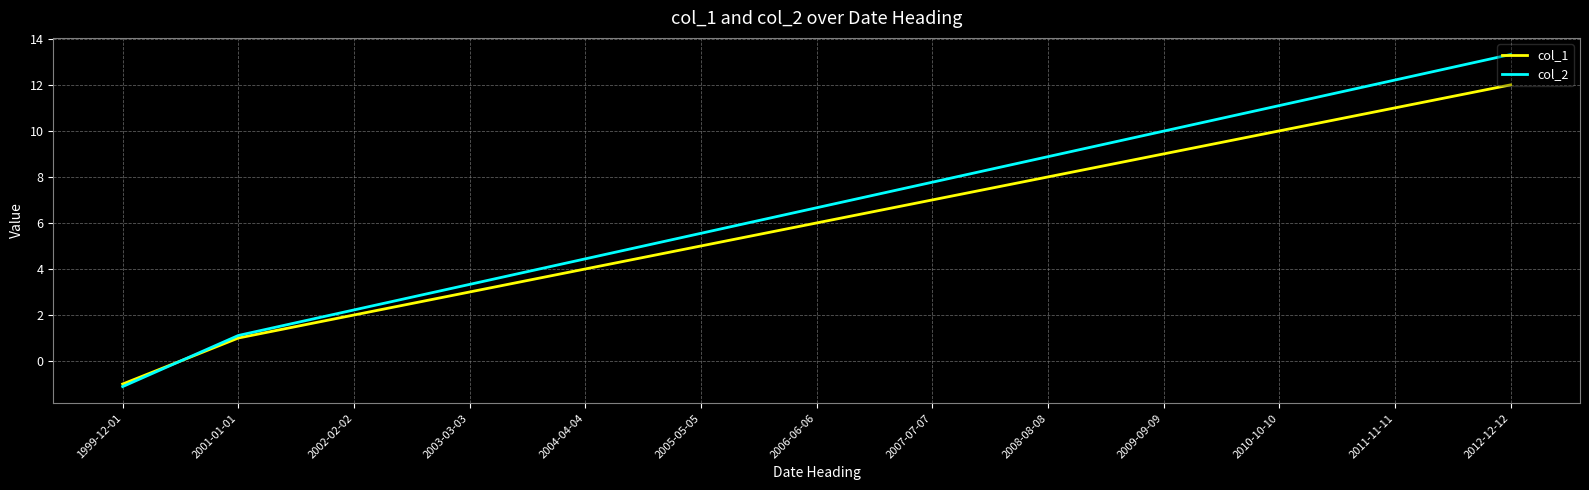

Between 2011-11-11 and 2012-12-12, which series saw the biggest shift?

col_2